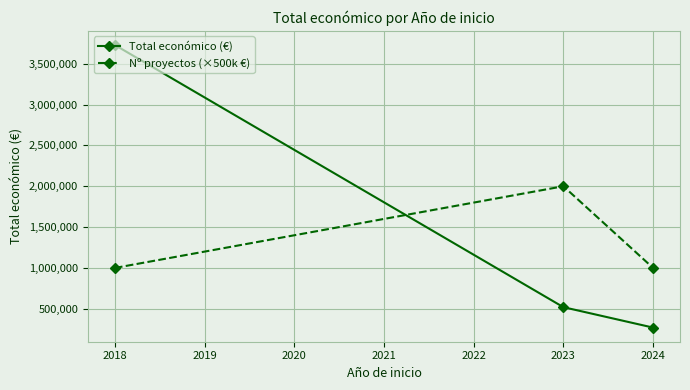

Rank the categories by Total económico (€) value from highest to lowest.

2018, 2023, 2024